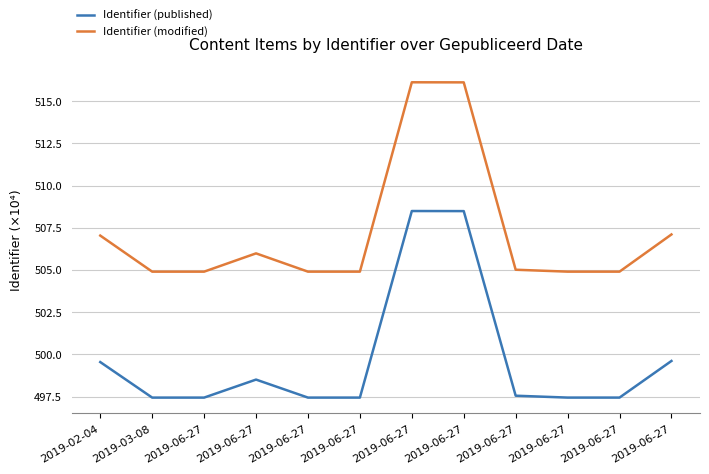

True or false: Identifier (published) and Identifier (modified) cross at least once.

False